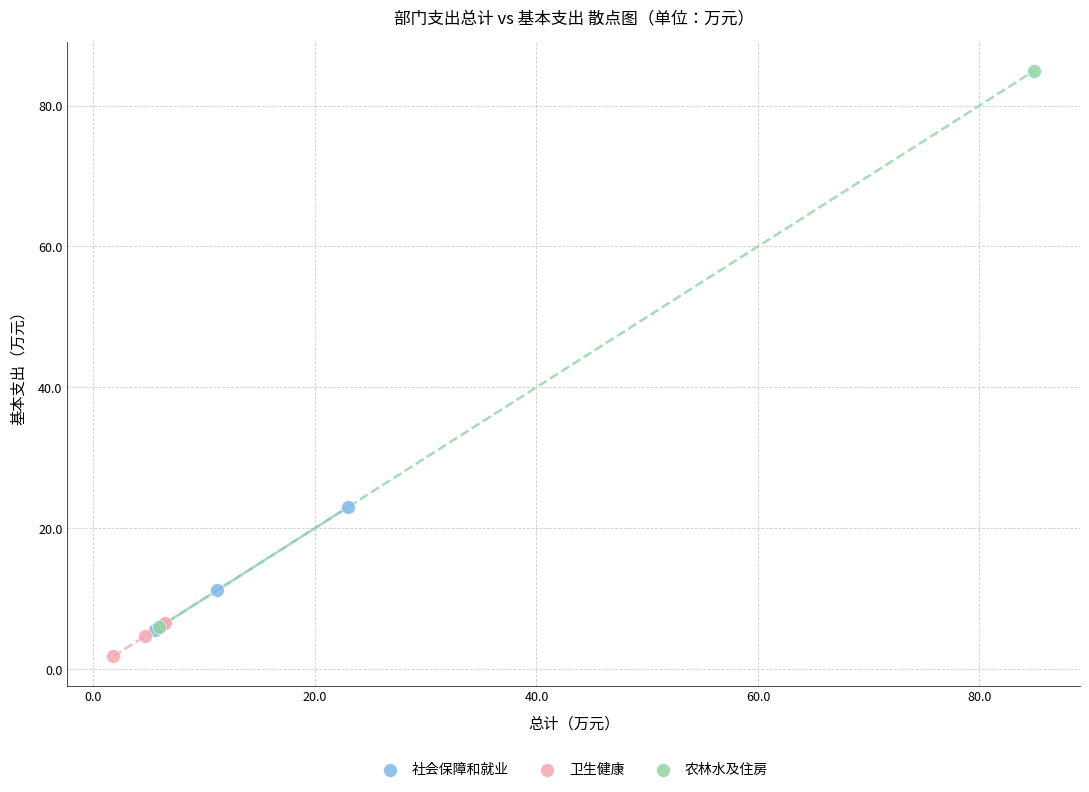

Which series has the widest spread of Y values?

农林水及住房